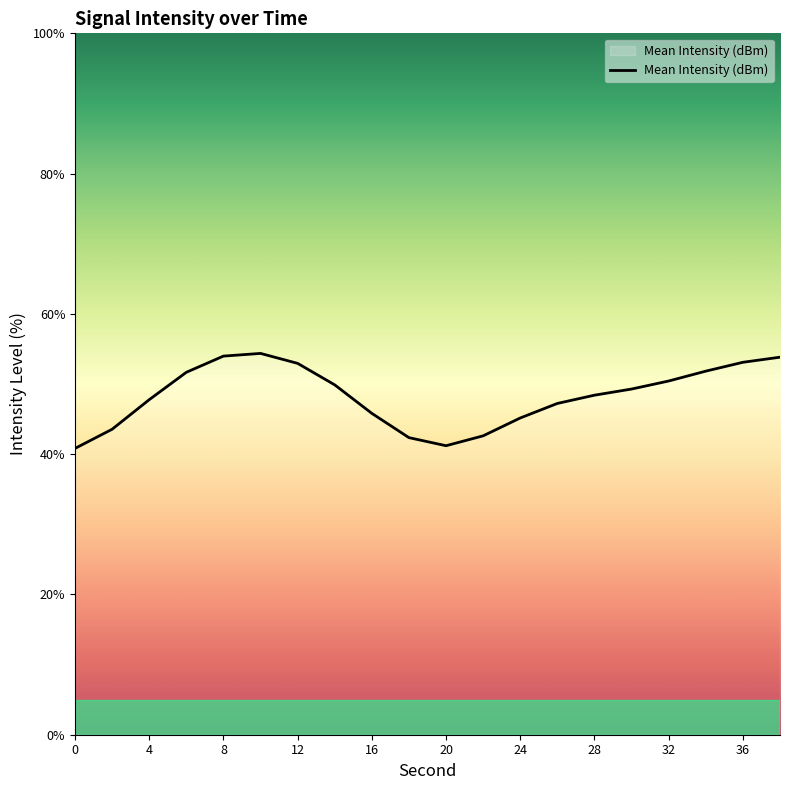

What is the maximum value shown in the chart?

54.4